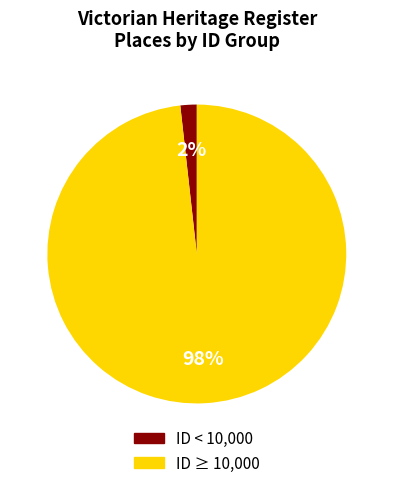

Is there any slice that represents more than half of the pie?

Yes